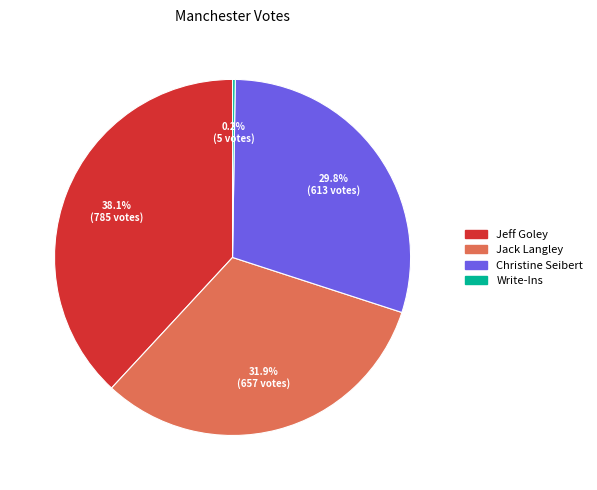

What portion of the pie excludes Jack Langley?

68.1%